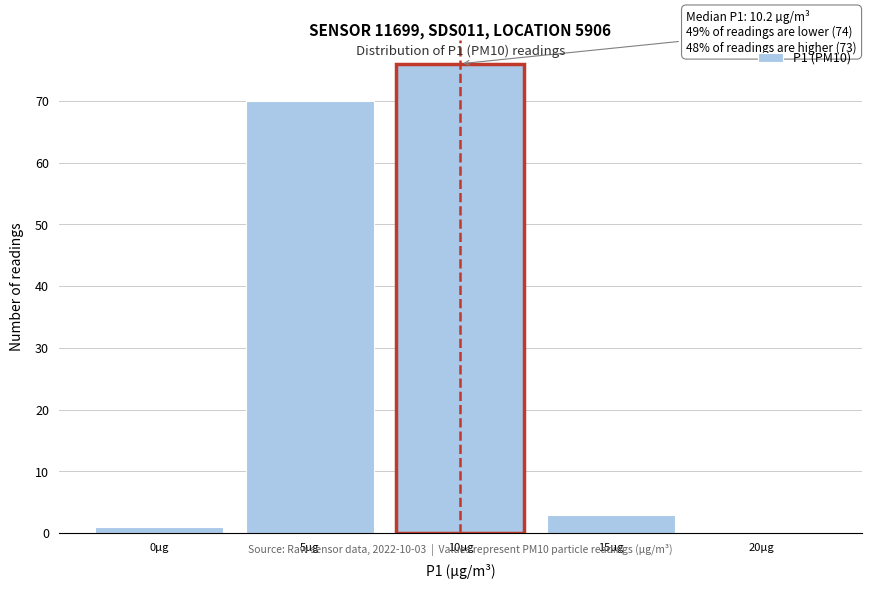

Reading left to right, extract all data points from this chart.

0µg=1	5µg=70	10µg=76	15µg=3	20µg=0